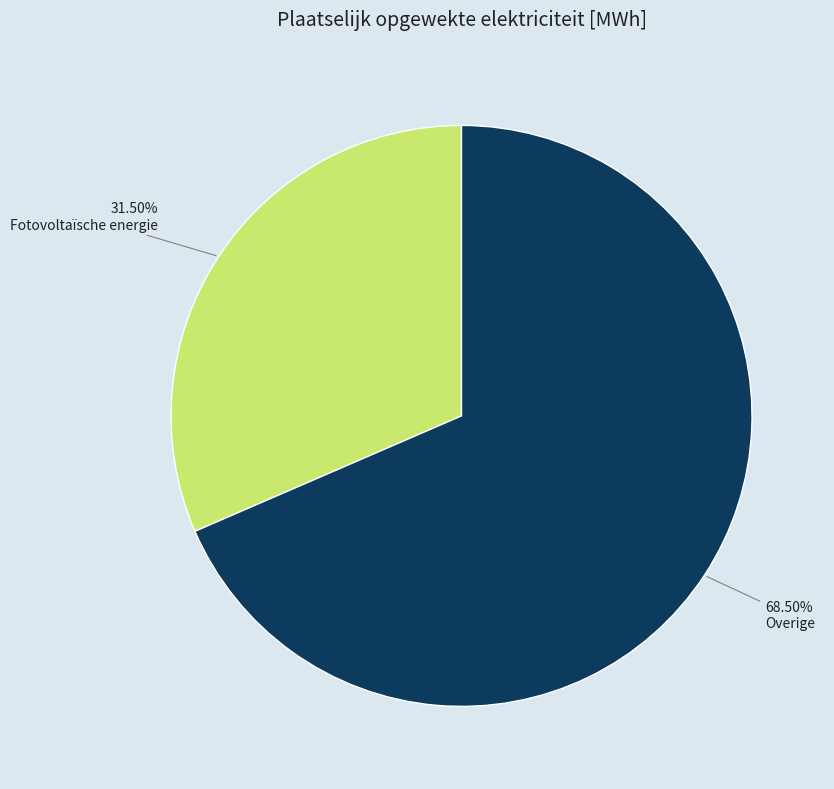

Is there any slice that represents more than half of the pie?

Yes